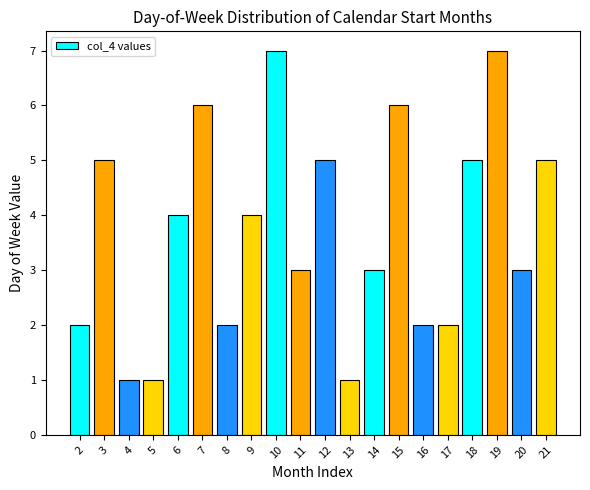

How many bars are there in total?

20